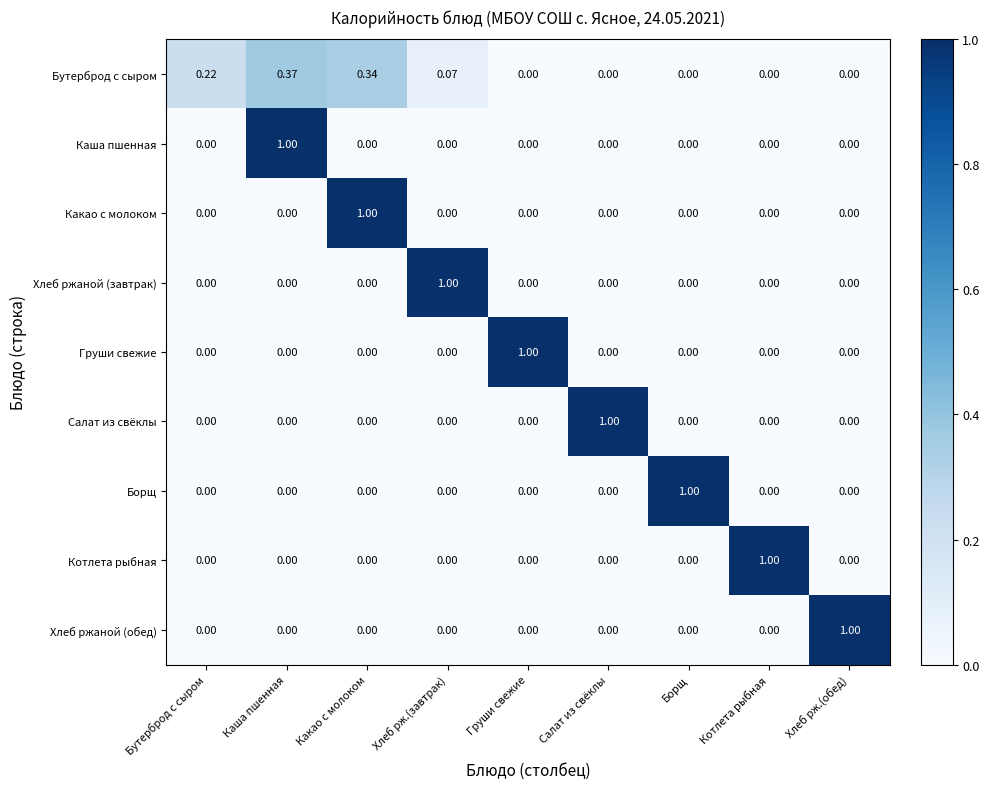

At how many categories does at least one series exceed 0?

9